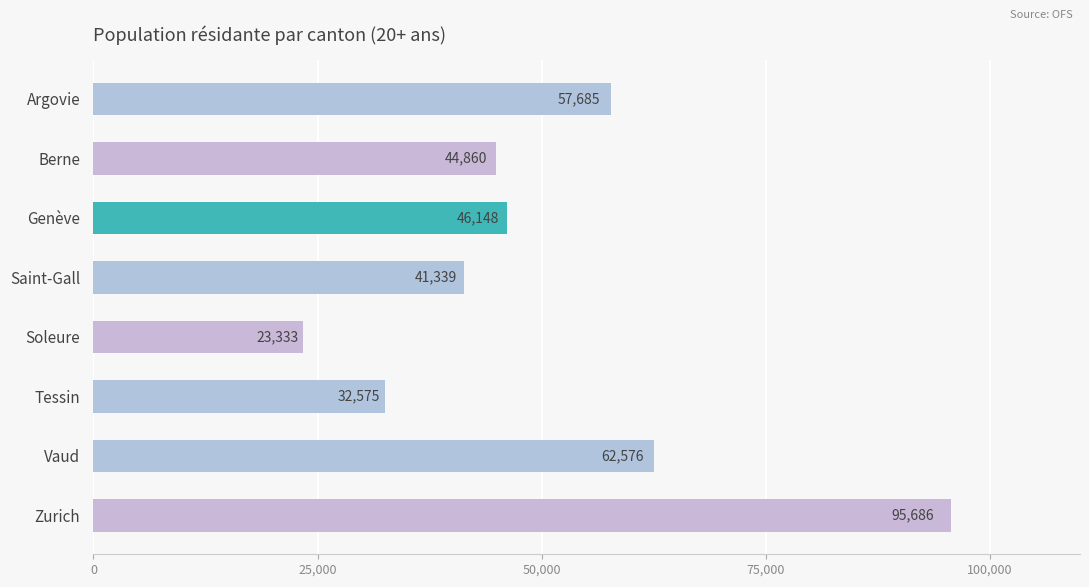

What is the label of the 5th bar from the bottom?

Saint-Gall